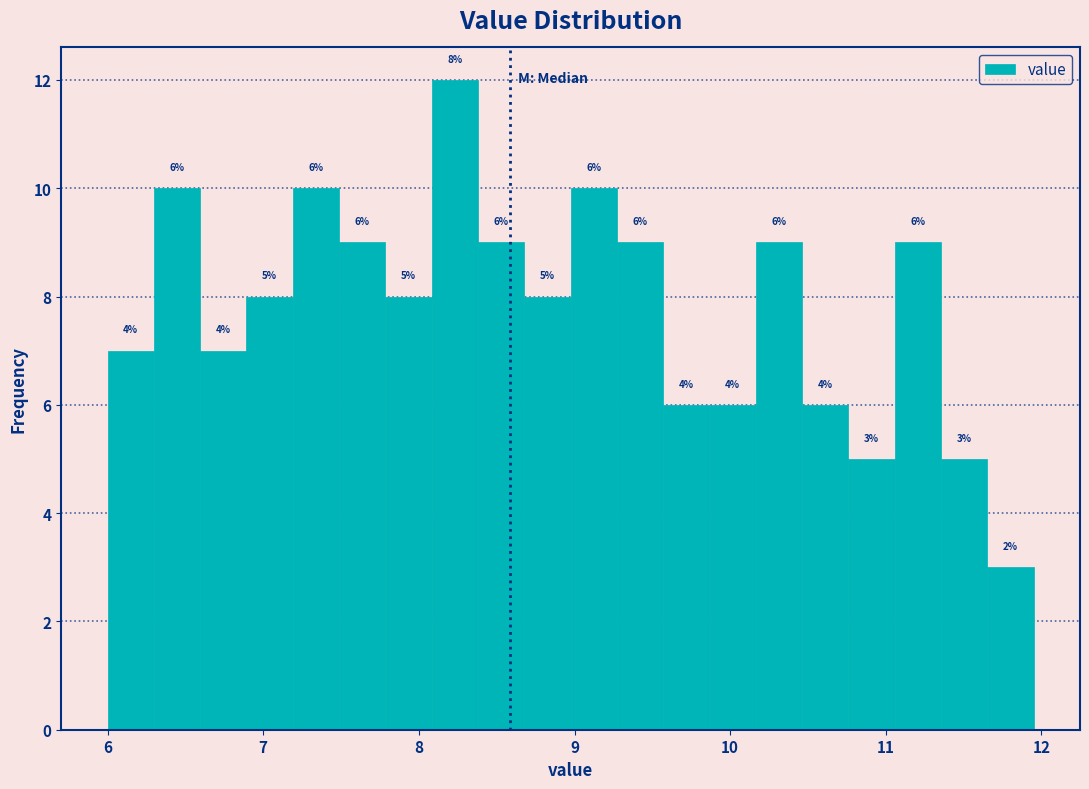

Read against the x-axis, roughly where is the centre of the tallest bar?

8.2